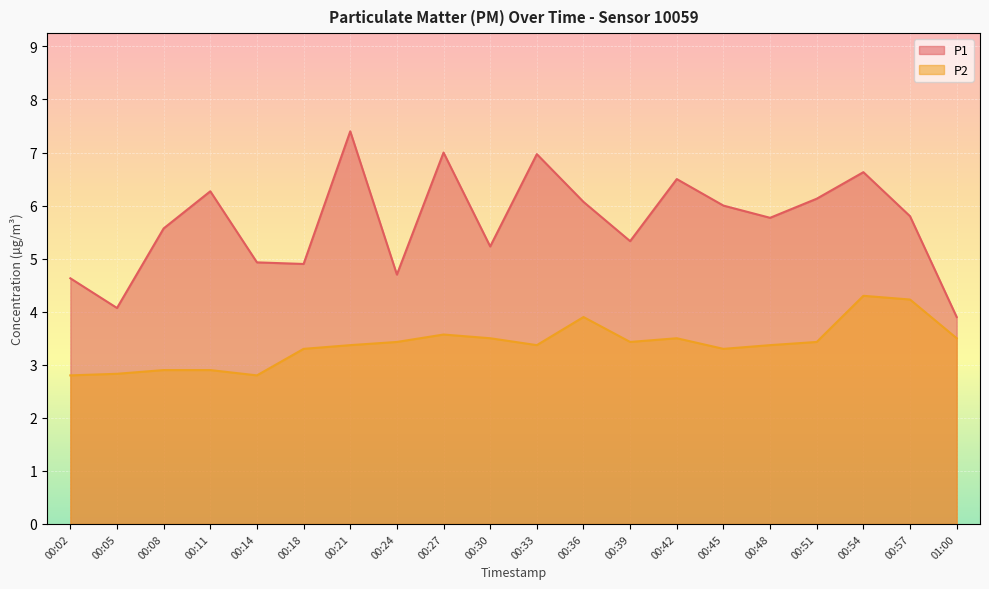

Is the value of P1 at 00:05 greater than the value of P2 at 00:57?

No